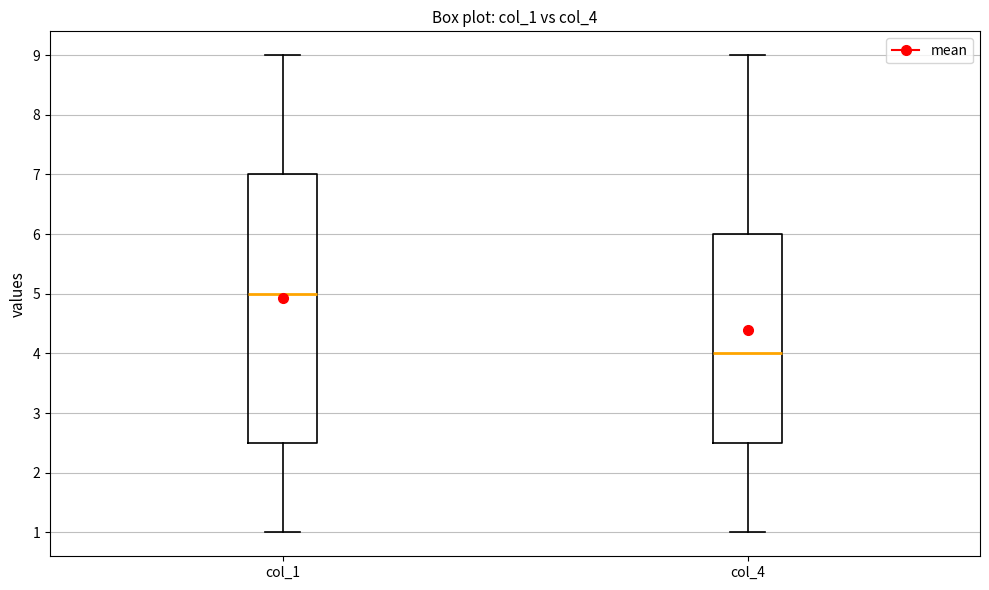

Reading left to right, read every box against the y-axis: the position of its median line, the range the box covers, and the ends of its whiskers. The values are not printed on the chart, so give them approximately, as read against the axis.

col_1: median 5.0, box 2.5 to 7.0, whiskers 1.0 to 9.0
col_4: median 4.0, box 2.5 to 6.0, whiskers 1.0 to 9.0